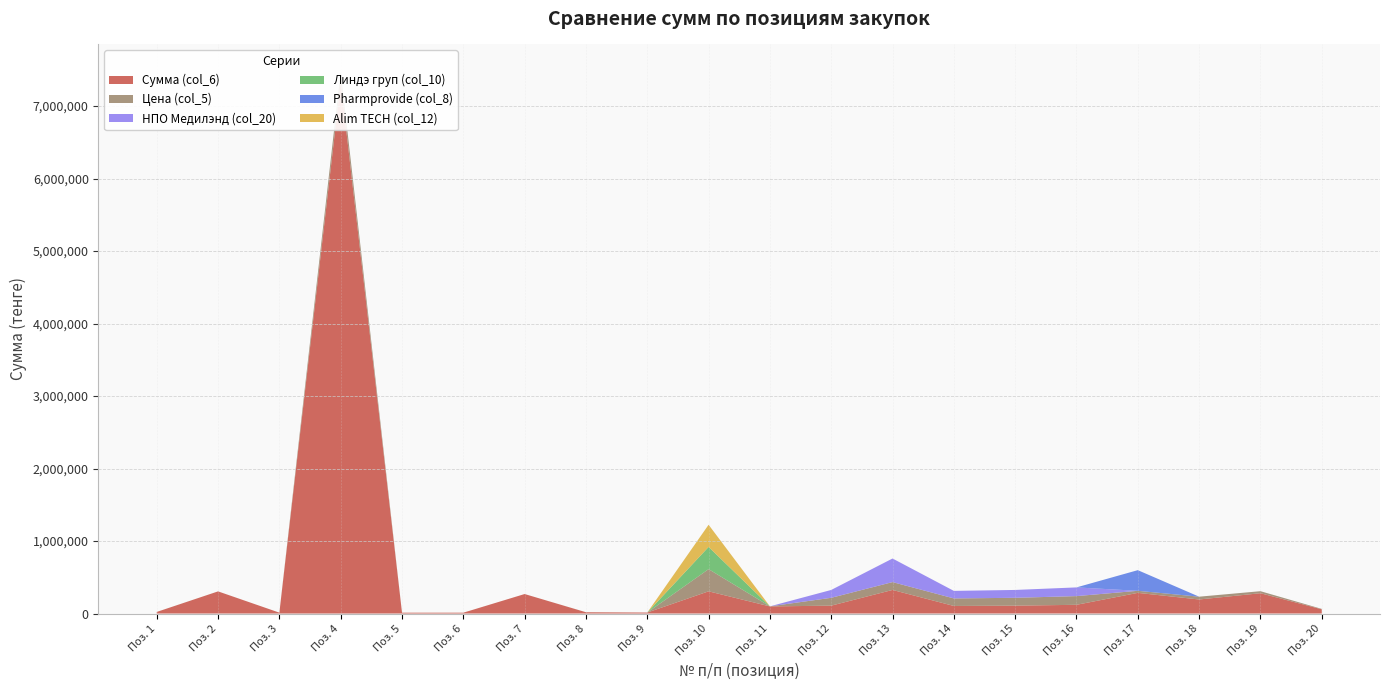

Reading right to left, transcribe all the data shown in this chart.

Сумма (col_6): 58000.0	280000.0	193500.0	284800.0	120100.0	108400.0	104100.0	325200.0	108400.0	98000.0	306158.0	13380.0	17421.9	268720.0	11480.0	11470.0	7329962.5	11995.0	305150.0	21605.0
Цена (col_5): 5800.0	28000.0	38700.0	28480.0	120100.0	108400.0	104100.0	108400.0	108400.0	980.0	306158.0	4.5	580.7	67.2	23.0	22.9	146599.2	120.0	305.1	216.1
НПО Медилэнд (col_20): 0.0	0.0	0.0	0.0	120100.0	108400.0	104100.0	325200.0	108400.0	0.0	0.0	0.0	0.0	0.0	0.0	0.0	0.0	0.0	0.0	0.0
Линдэ груп (col_10): 0.0	0.0	0.0	0.0	0.0	0.0	0.0	0.0	0.0	0.0	306158.0	0.0	0.0	0.0	0.0	0.0	0.0	0.0	0.0	0.0
Pharmprovide (col_8): 0.0	0.0	0.0	284800.0	0.0	0.0	0.0	0.0	0.0	0.0	0.0	0.0	0.0	0.0	0.0	0.0	0.0	0.0	0.0	0.0
Alim TECH (col_12): 0.0	0.0	0.0	0.0	0.0	0.0	0.0	0.0	0.0	0.0	306100.0	0.0	0.0	0.0	0.0	0.0	0.0	0.0	0.0	0.0